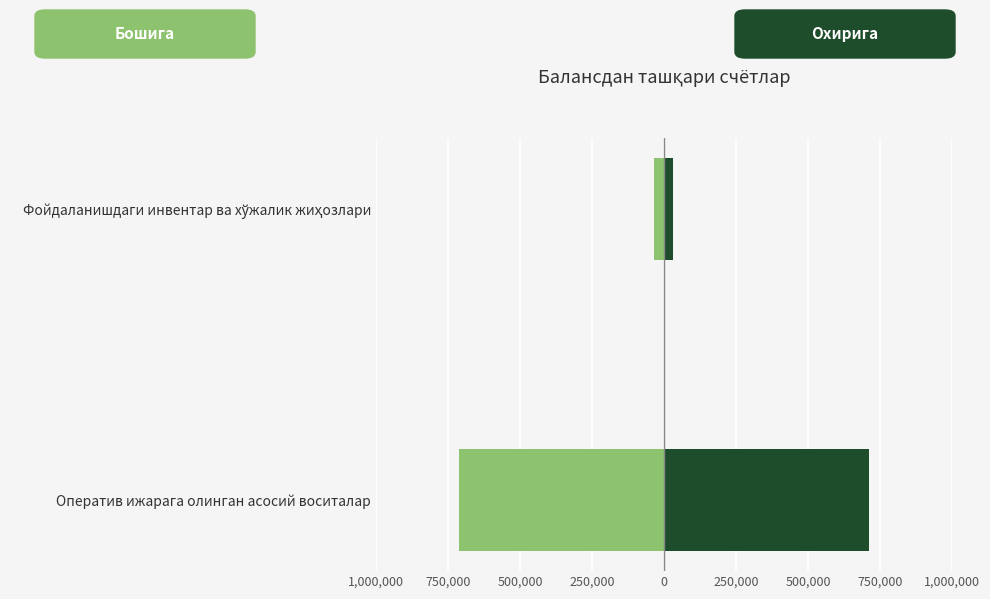

What is the sum of all Ҳисобот даври бошига values?

-745342